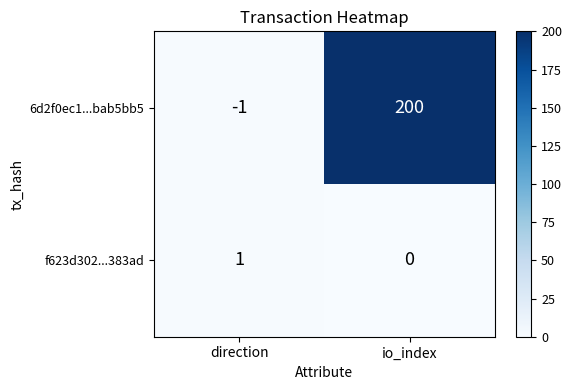

Which series has the largest total across all categories?

6d2f0ec1...bab5bb5